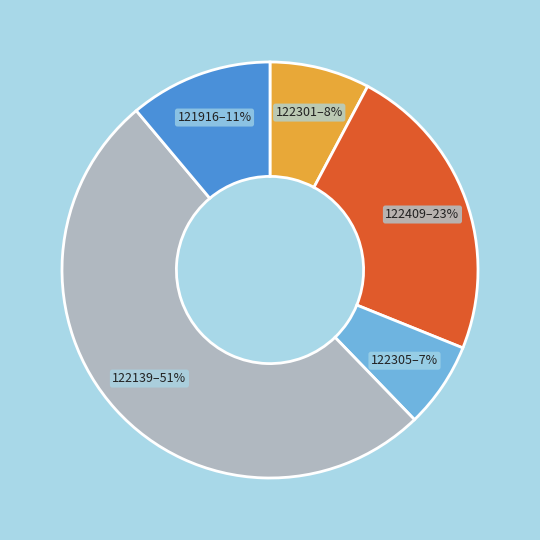

To the nearest percent, what is the difference between the largest and smallest slice percentages?

44%